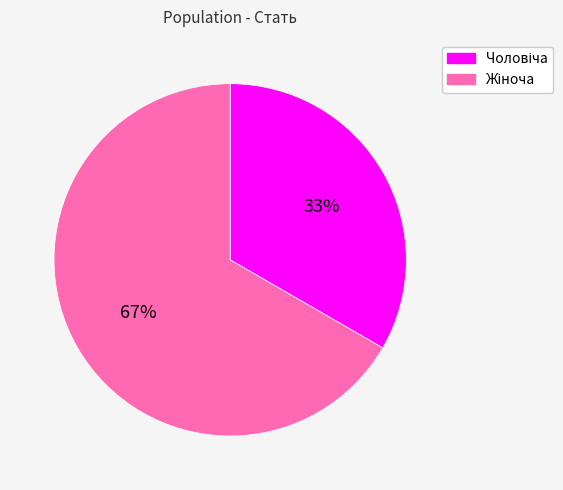

To the nearest percent, what is the average slice percentage?

50%